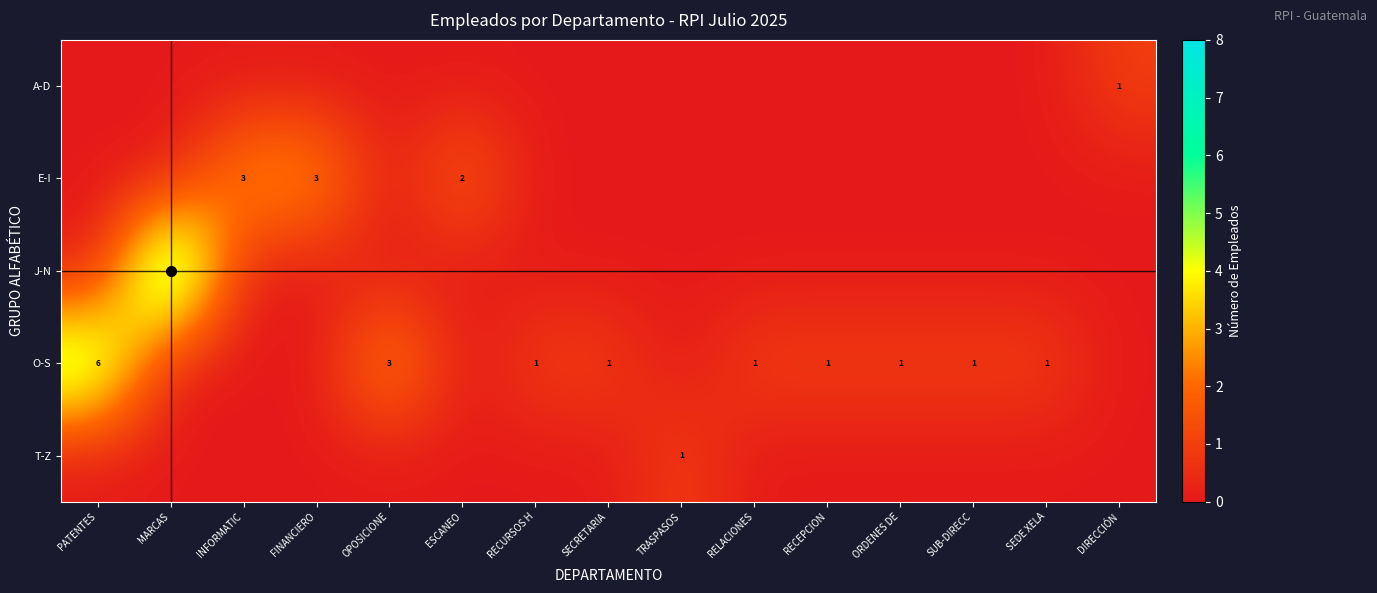

What is the total value across all series at ESCANEO?

2